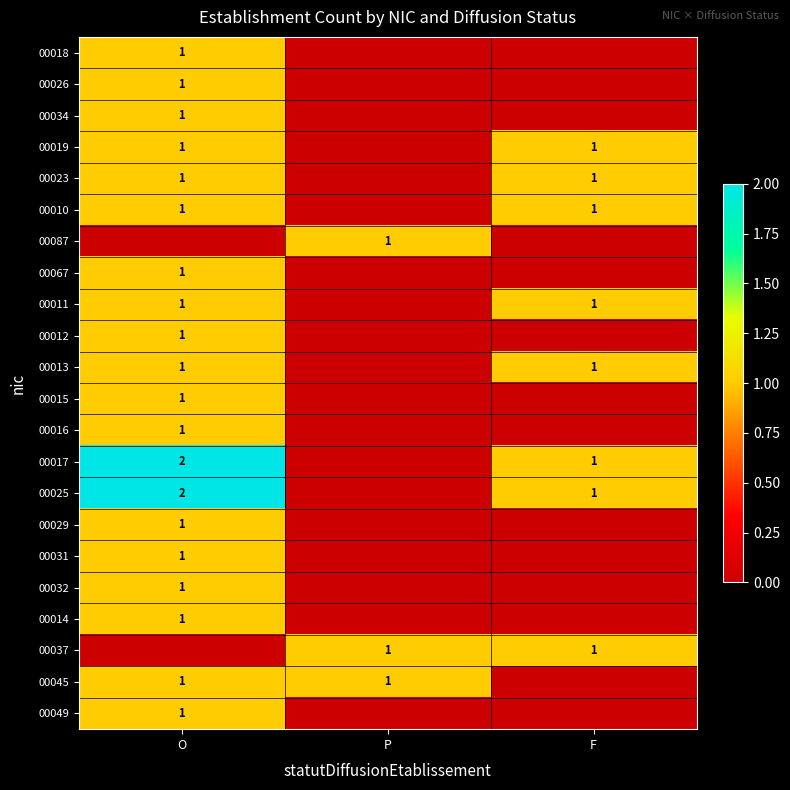

Is it true that 00010 equals 1 at O?

True